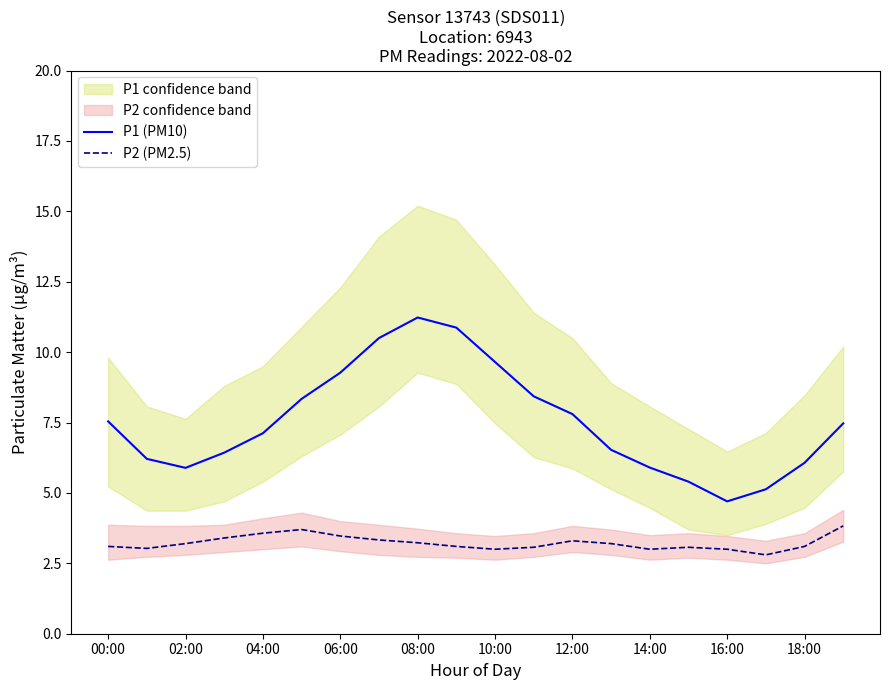

Is it true that P1 (PM10) equals 9.3 at 06:00?

True